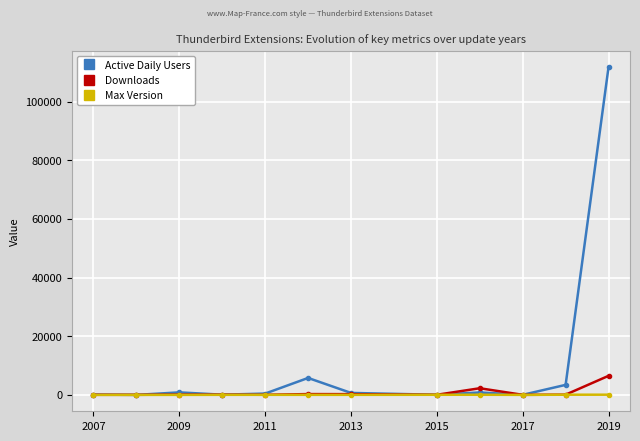

How many lines are shown in the chart?

3